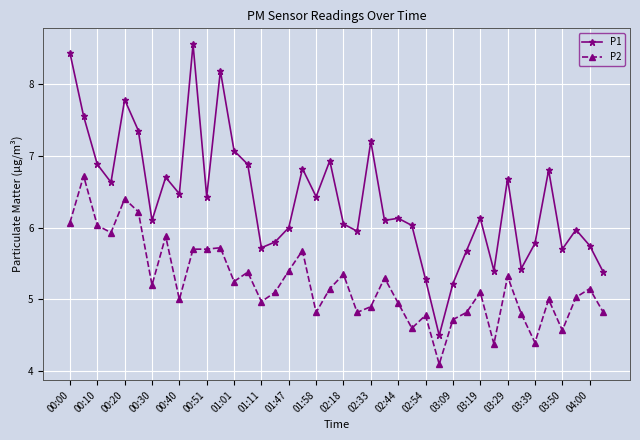

True or false: P1 has more than 1 points higher than both neighbors.

True